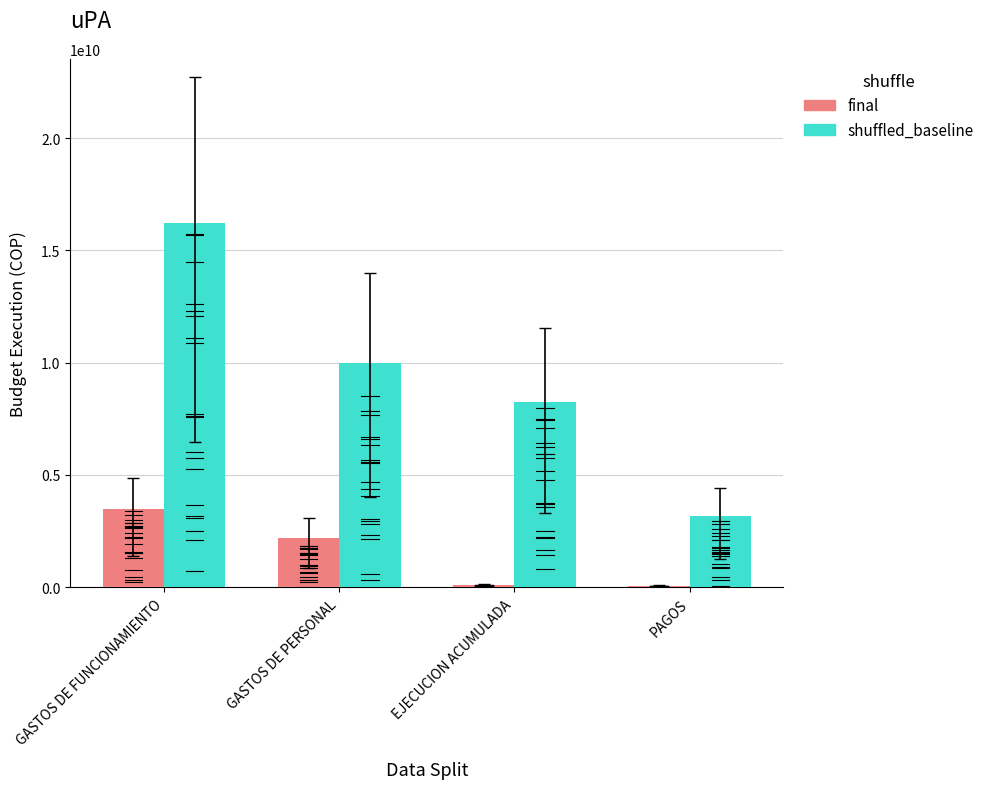

Is the value of final at EJECUCION ACUMULADA greater than the value of shuffled_baseline at EJECUCION ACUMULADA?

No